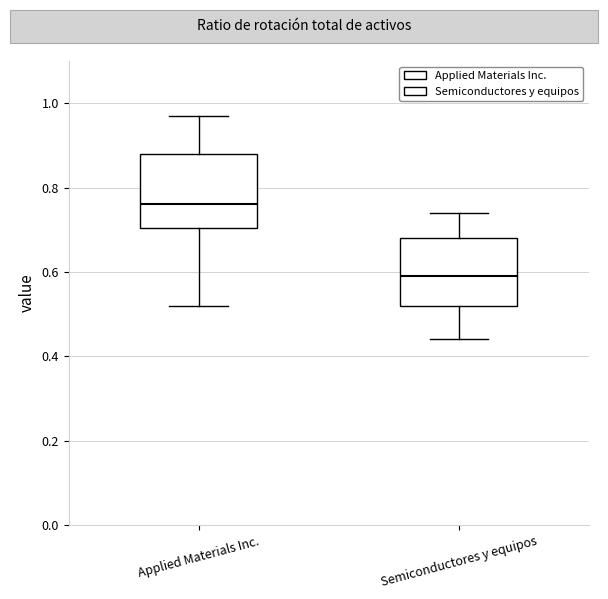

Which box has the highest median line?

Applied Materials Inc.